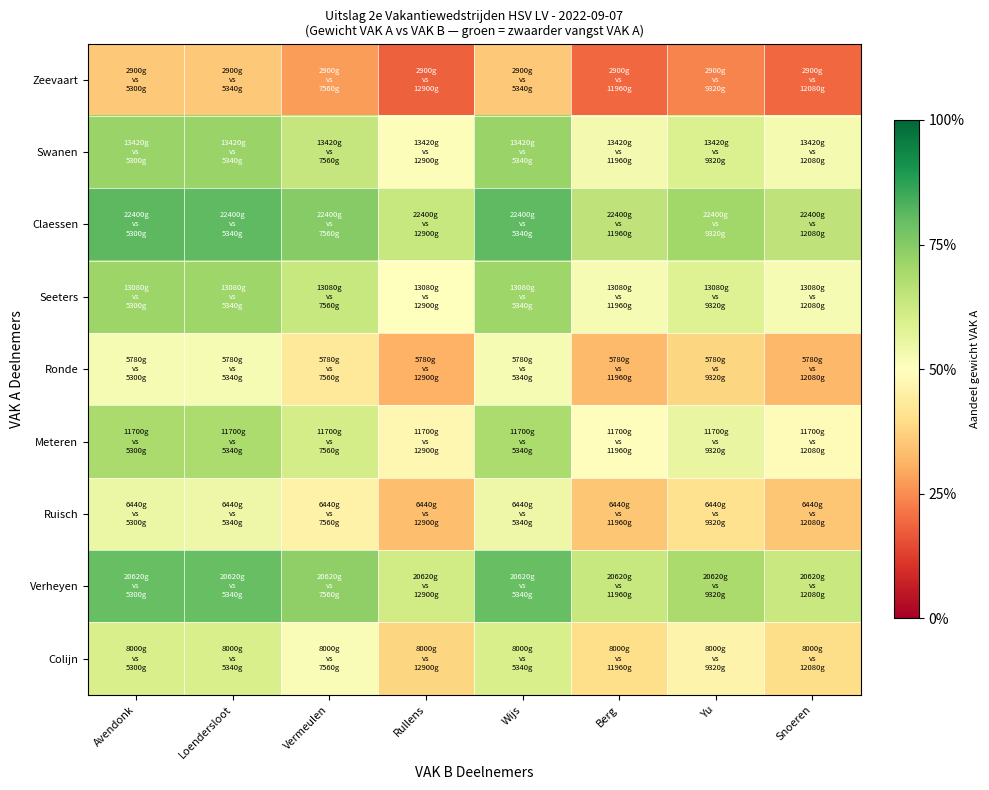

Reading right to left, what are all the values shown in this chart?

Zeevaart: Snoeren=0.2	Yu=0.2	Berg=0.2	Wijs=0.4	Rullens=0.2	Vermeulen=0.3	Loendersloot=0.4	Avendonk=0.4
Swanen: Snoeren=0.5	Yu=0.6	Berg=0.5	Wijs=0.7	Rullens=0.5	Vermeulen=0.6	Loendersloot=0.7	Avendonk=0.7
Claessen: Snoeren=0.6	Yu=0.7	Berg=0.7	Wijs=0.8	Rullens=0.6	Vermeulen=0.7	Loendersloot=0.8	Avendonk=0.8
Seeters: Snoeren=0.5	Yu=0.6	Berg=0.5	Wijs=0.7	Rullens=0.5	Vermeulen=0.6	Loendersloot=0.7	Avendonk=0.7
Ronde: Snoeren=0.3	Yu=0.4	Berg=0.3	Wijs=0.5	Rullens=0.3	Vermeulen=0.4	Loendersloot=0.5	Avendonk=0.5
Meteren: Snoeren=0.5	Yu=0.6	Berg=0.5	Wijs=0.7	Rullens=0.5	Vermeulen=0.6	Loendersloot=0.7	Avendonk=0.7
Ruisch: Snoeren=0.3	Yu=0.4	Berg=0.3	Wijs=0.5	Rullens=0.3	Vermeulen=0.5	Loendersloot=0.5	Avendonk=0.5
Verheyen: Snoeren=0.6	Yu=0.7	Berg=0.6	Wijs=0.8	Rullens=0.6	Vermeulen=0.7	Loendersloot=0.8	Avendonk=0.8
Colijn: Snoeren=0.4	Yu=0.5	Berg=0.4	Wijs=0.6	Rullens=0.4	Vermeulen=0.5	Loendersloot=0.6	Avendonk=0.6